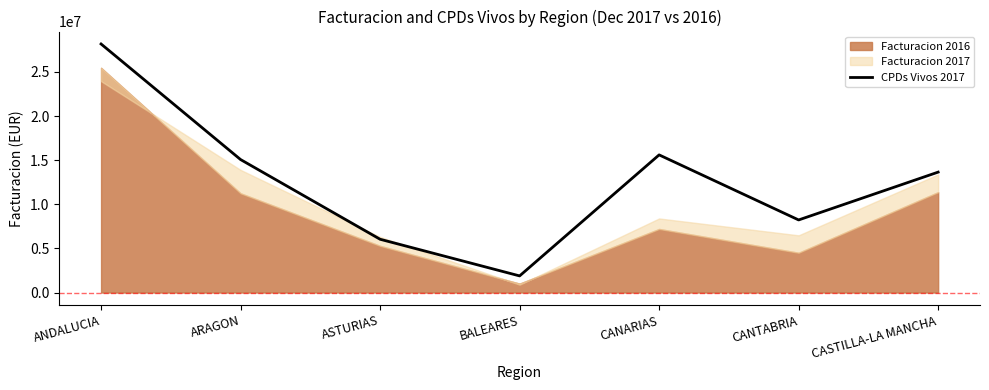

The chart shows a value of 1294394 at BALEARES. True or false?

False